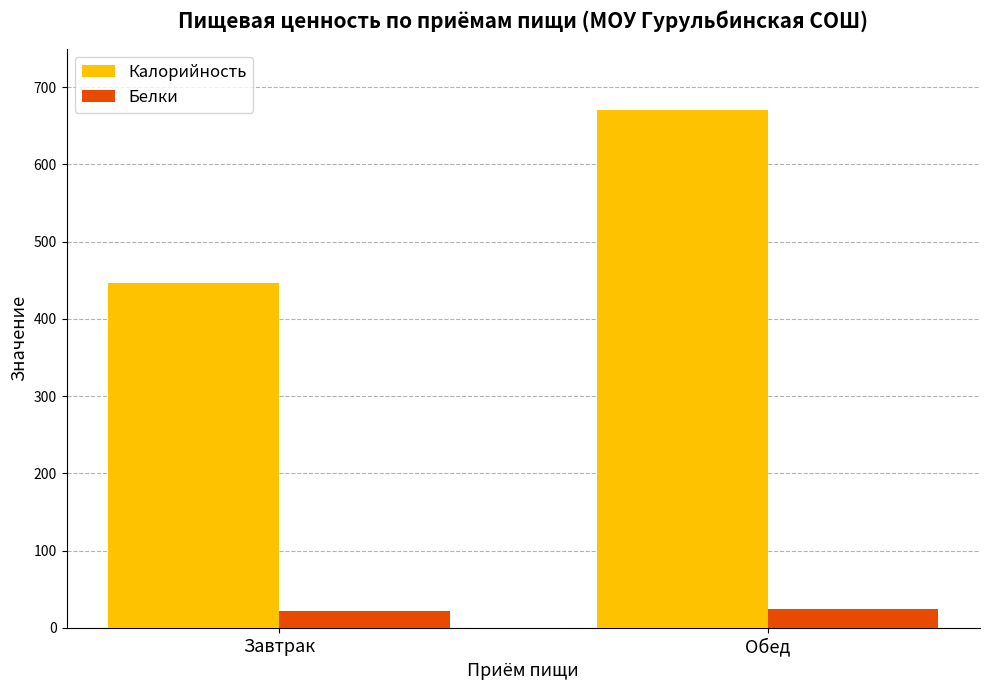

Is the value of Белки at Завтрак greater than the value of Калорийность at Обед?

No